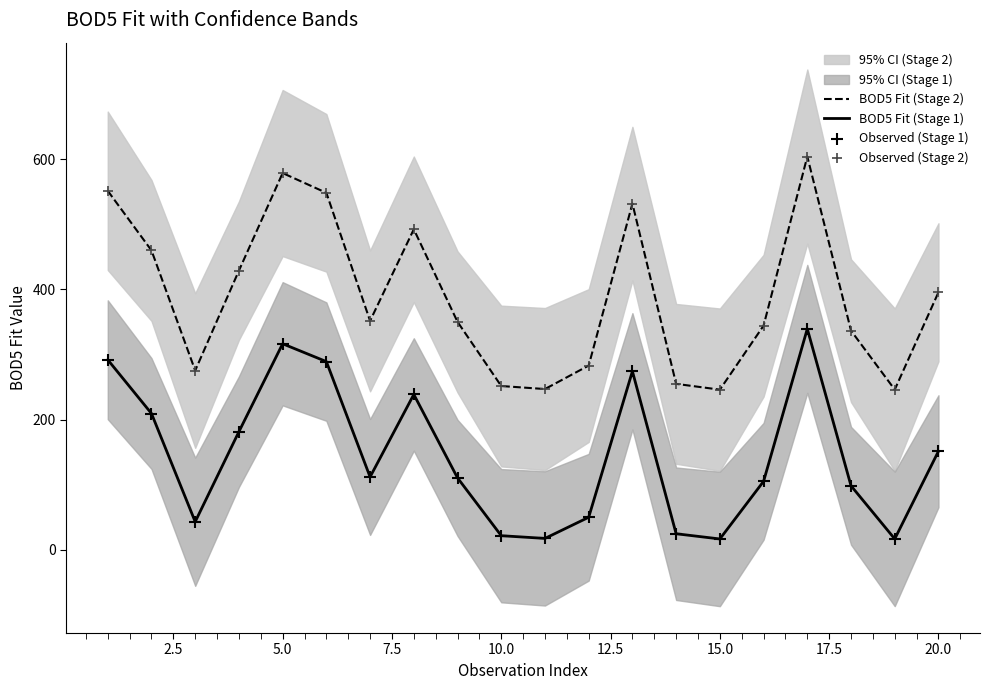

Which series contains the highest Y value?

BOD5 Fit (Stage 2)